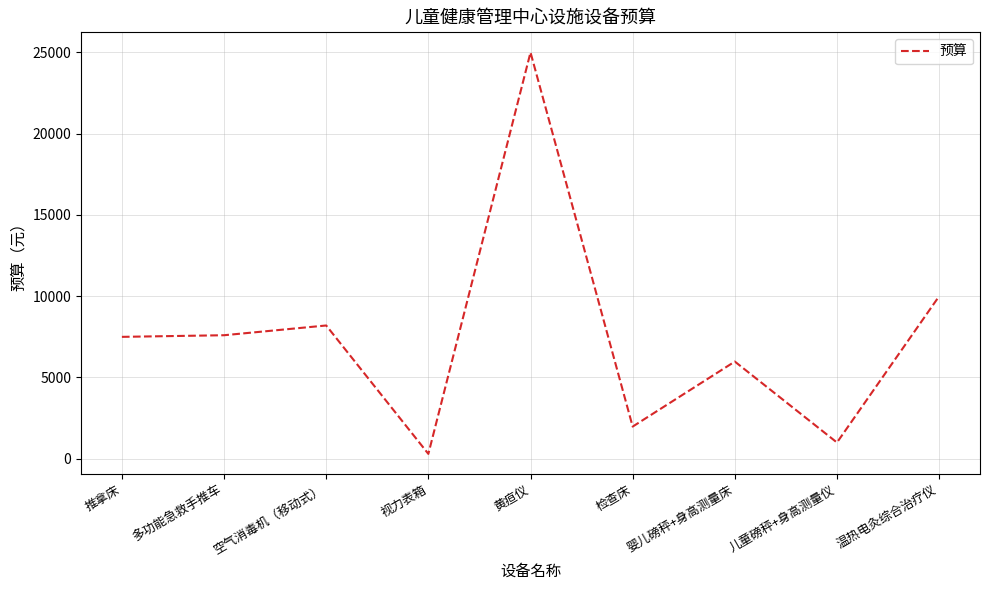

Read the value at 推拿床, to the nearest 10.

7500